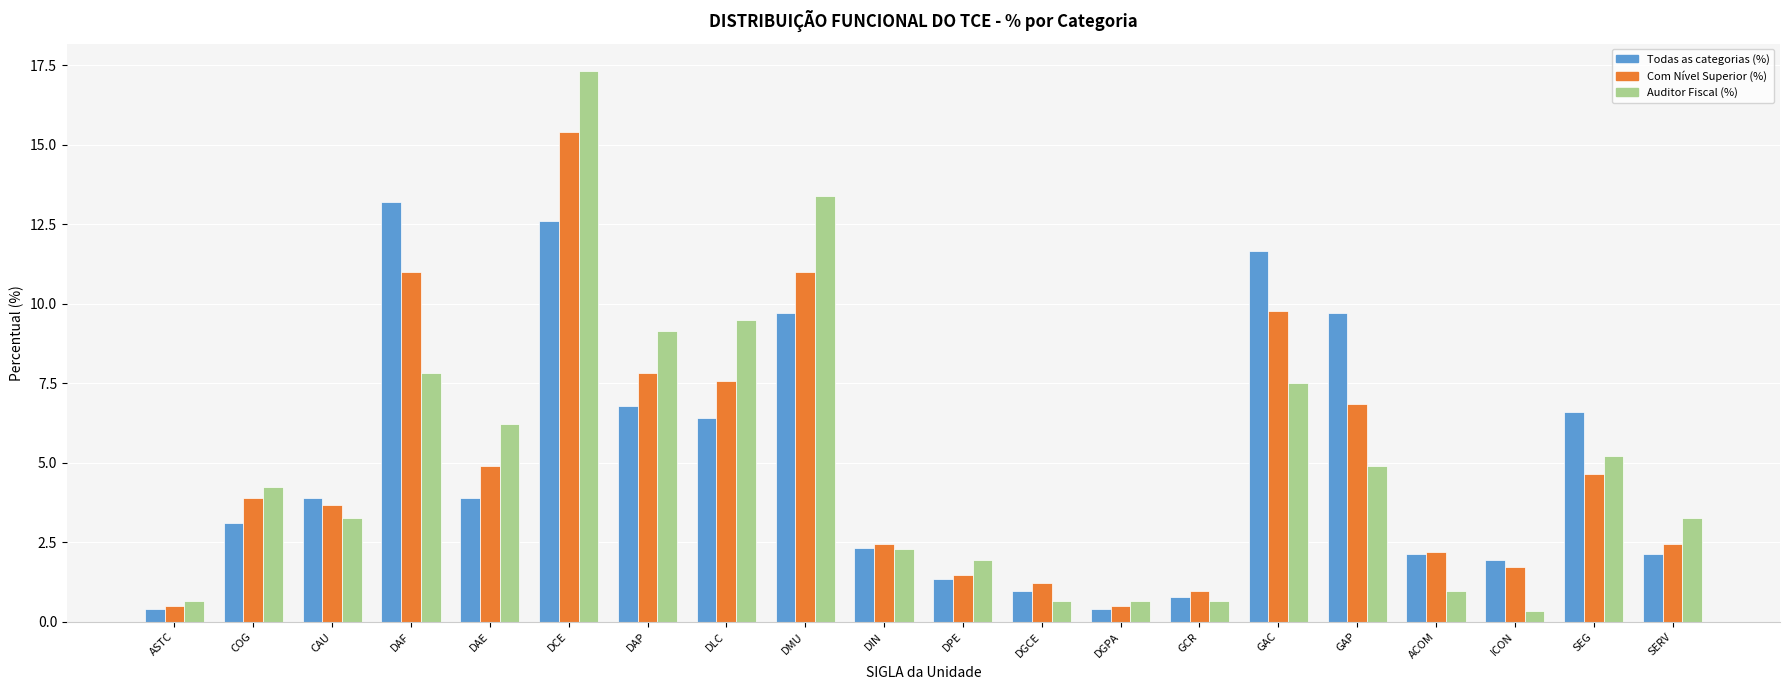

List the series in order of their overall mean, lowest first.

Com Nível Superior (%), Auditor Fiscal (%), Todas as categorias (%)